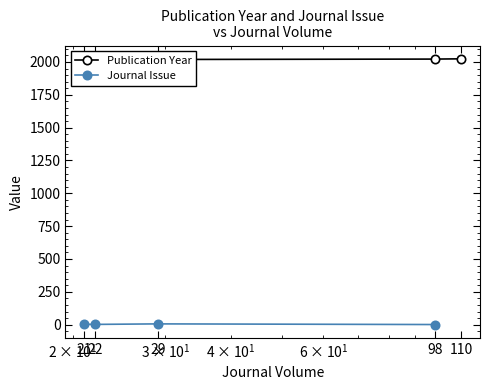

What is the value of the Publication Year point at the 4th from the left?

2022.0